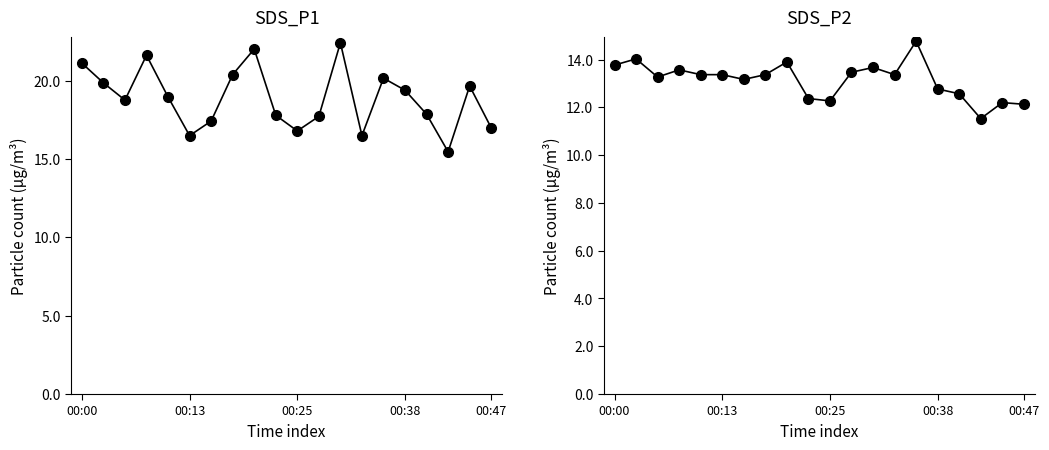

What is the sum of all SDS_P2 values?

262.9